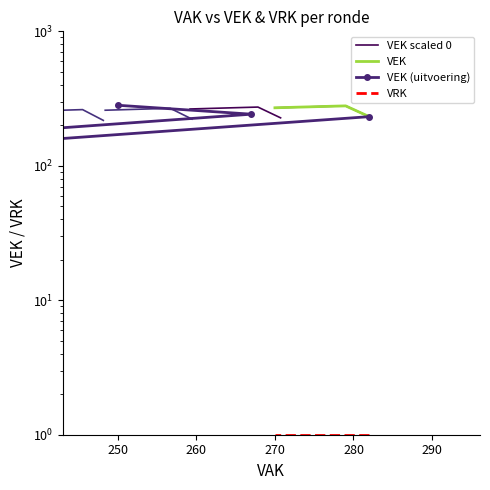

What is the difference between the VEK (uitvoering) values at 270 and 280?

40